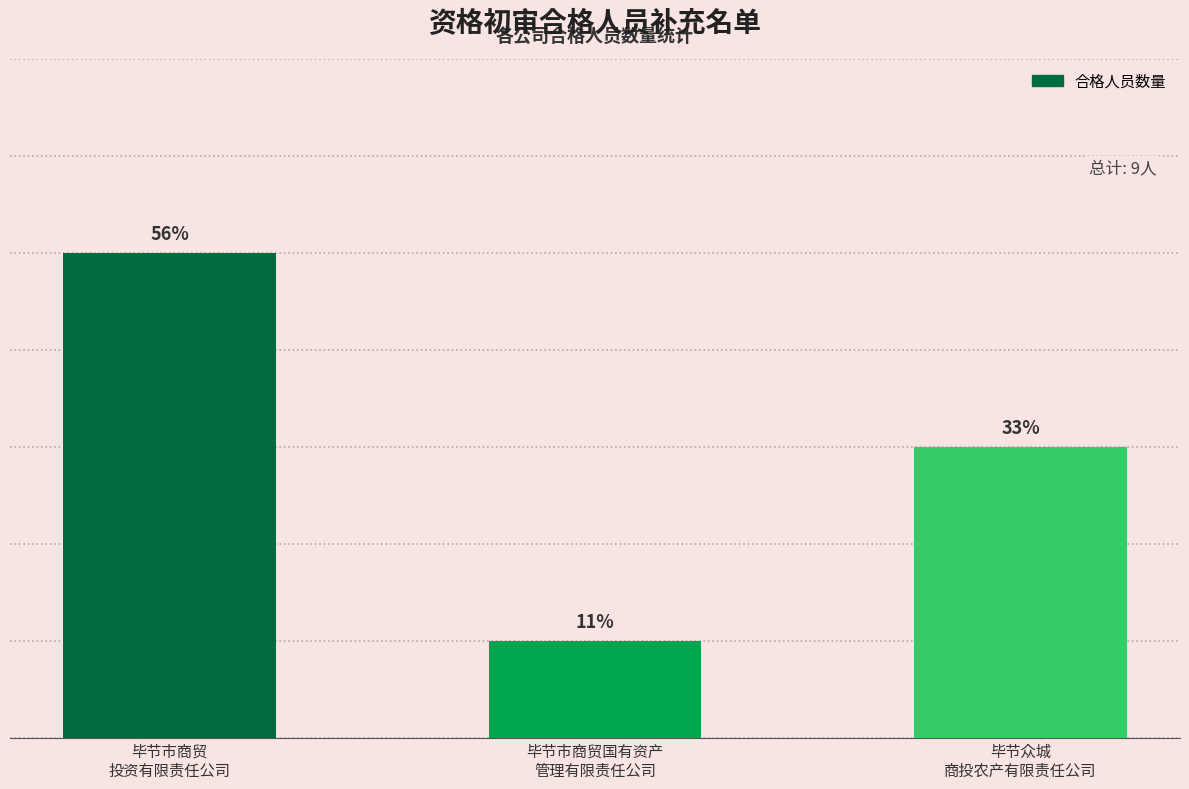

Reading left to right, what are all the values shown in this chart?

5	1	3